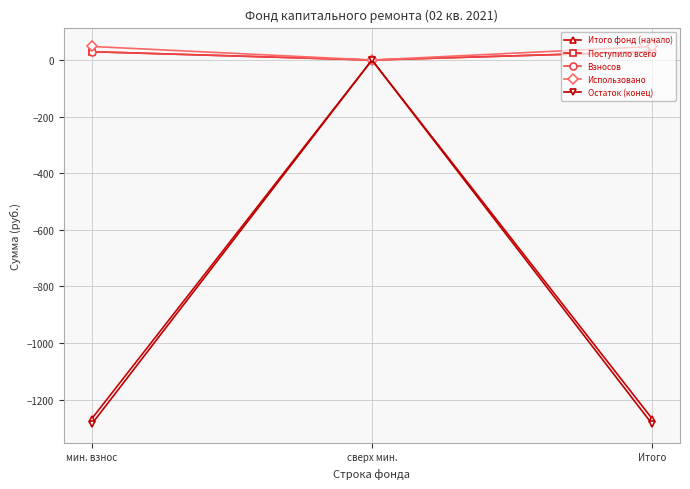

What is the label of the 3rd point from the left?

Итого